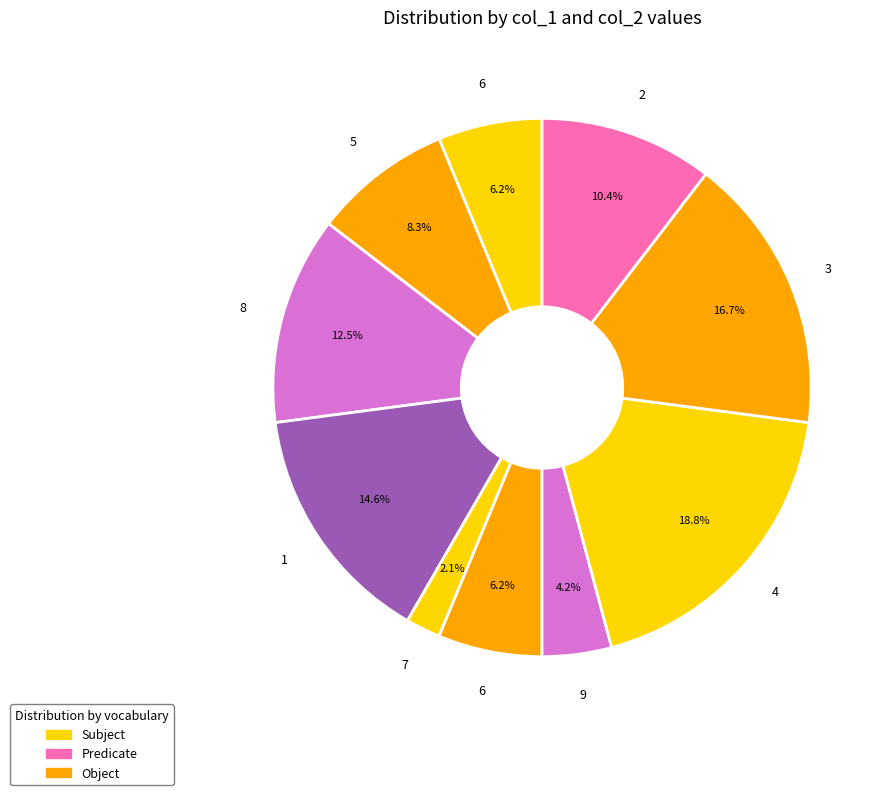

Is there a majority slice in this chart?

No